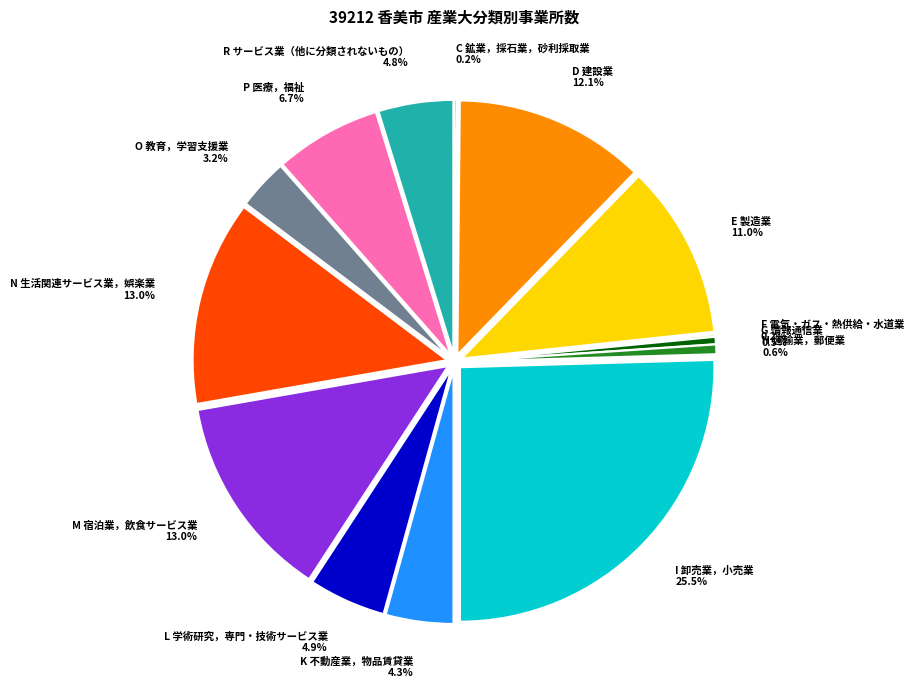

Which category has the biggest portion of the pie?

I 卸売業，小売業